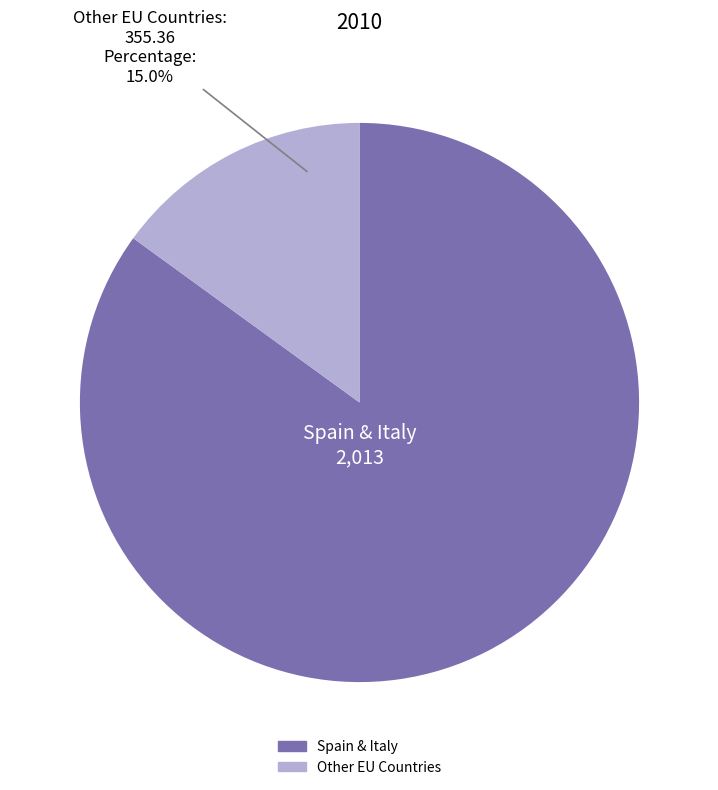

Is there a majority slice in this chart?

Yes